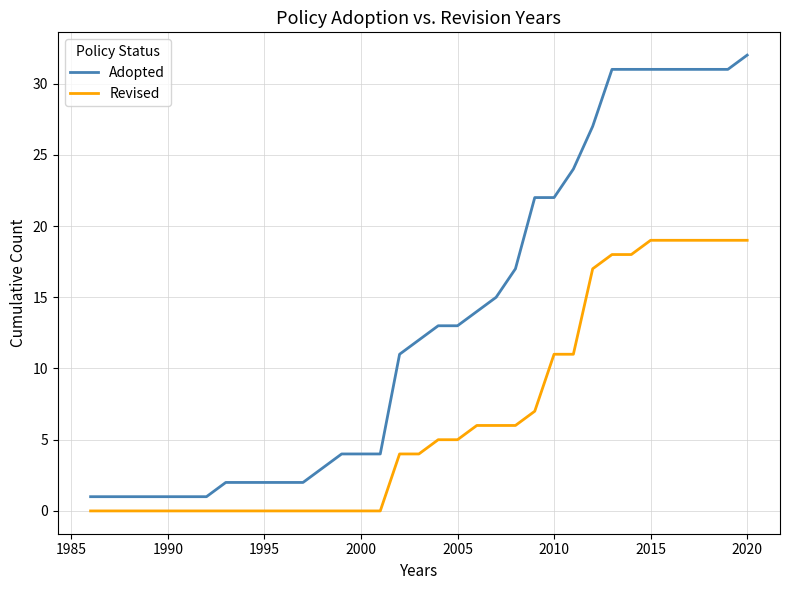

Which series has the largest range (max minus min)?

Adopted